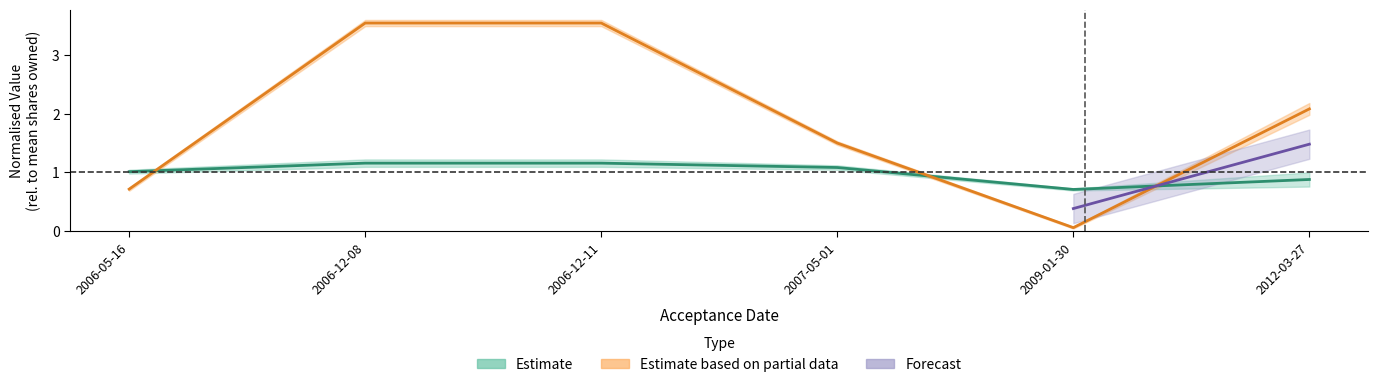

True or false: transactionValue has a value of 1.5 at 2007-05-01.

True